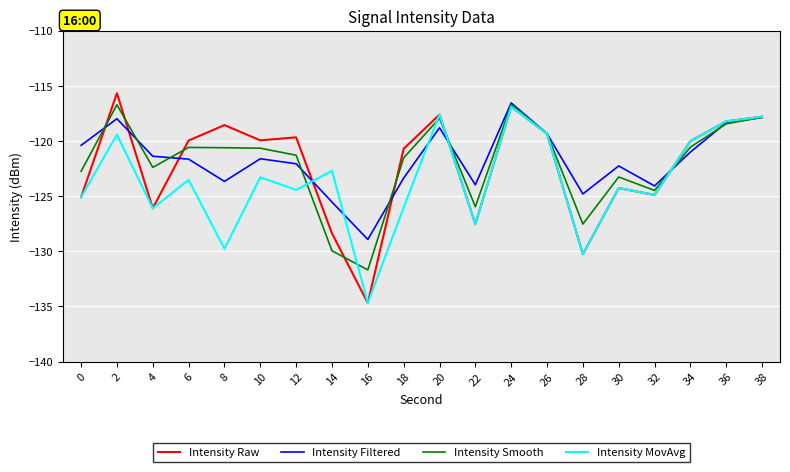

What is the spread (max minus min) of values at 8?

11.2